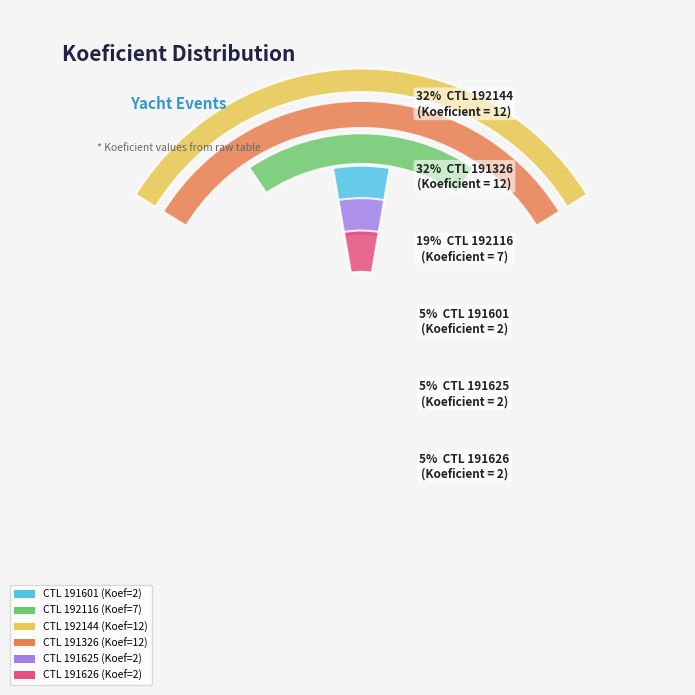

Do 191626 and 191326 together represent more than half of the pie?

No